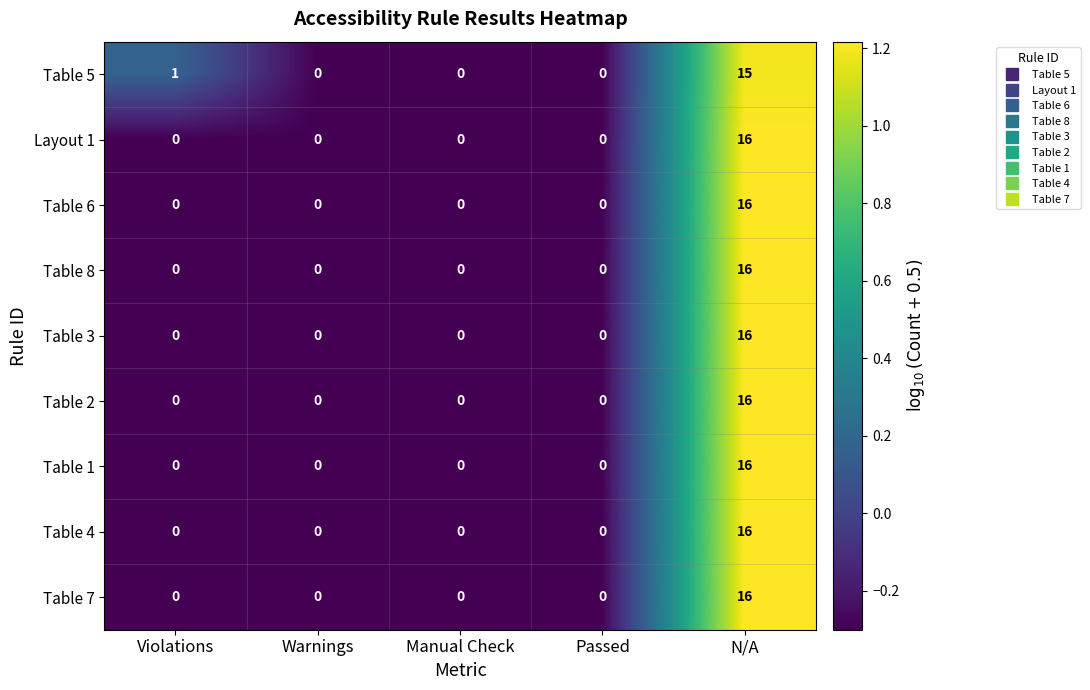

Which category has the highest value across all series?

N/A